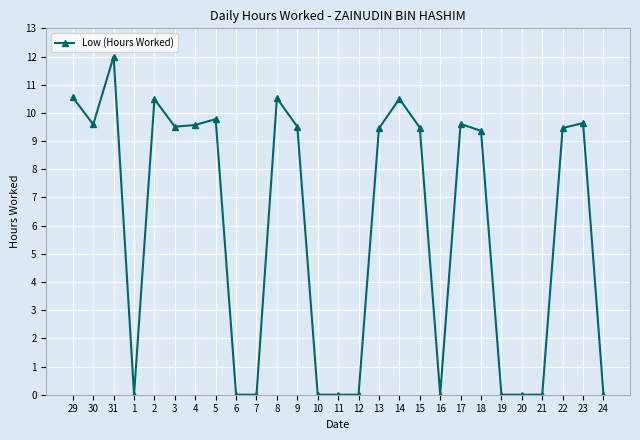

How many distinct data groups are displayed?

1